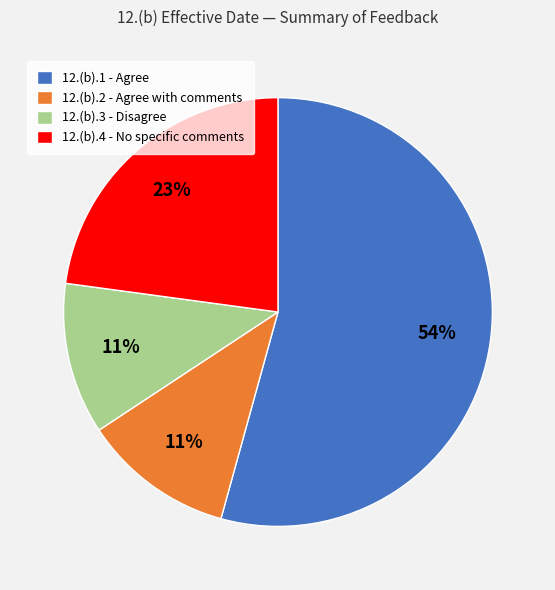

How many segments does this pie chart have?

4